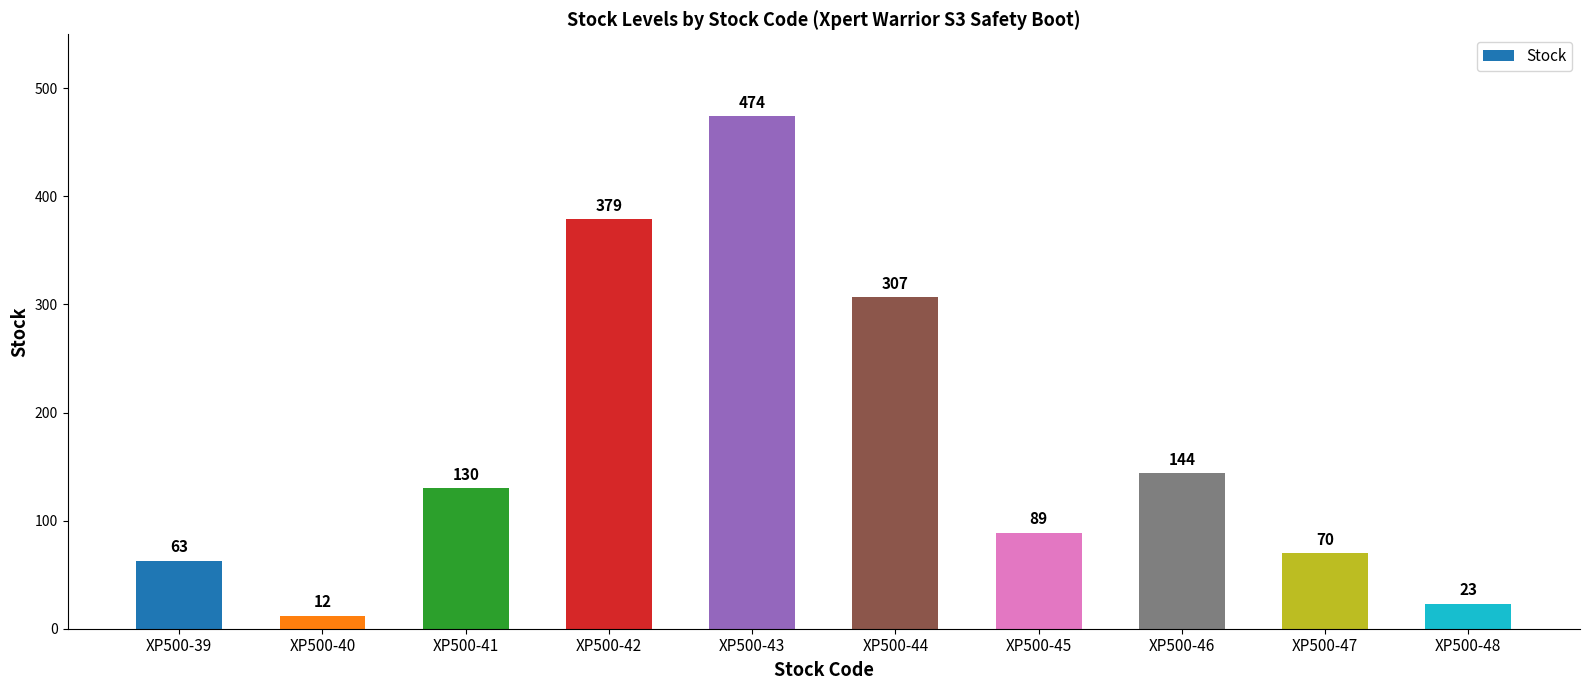

Are the bars grouped side by side (vs. stacked)?

No